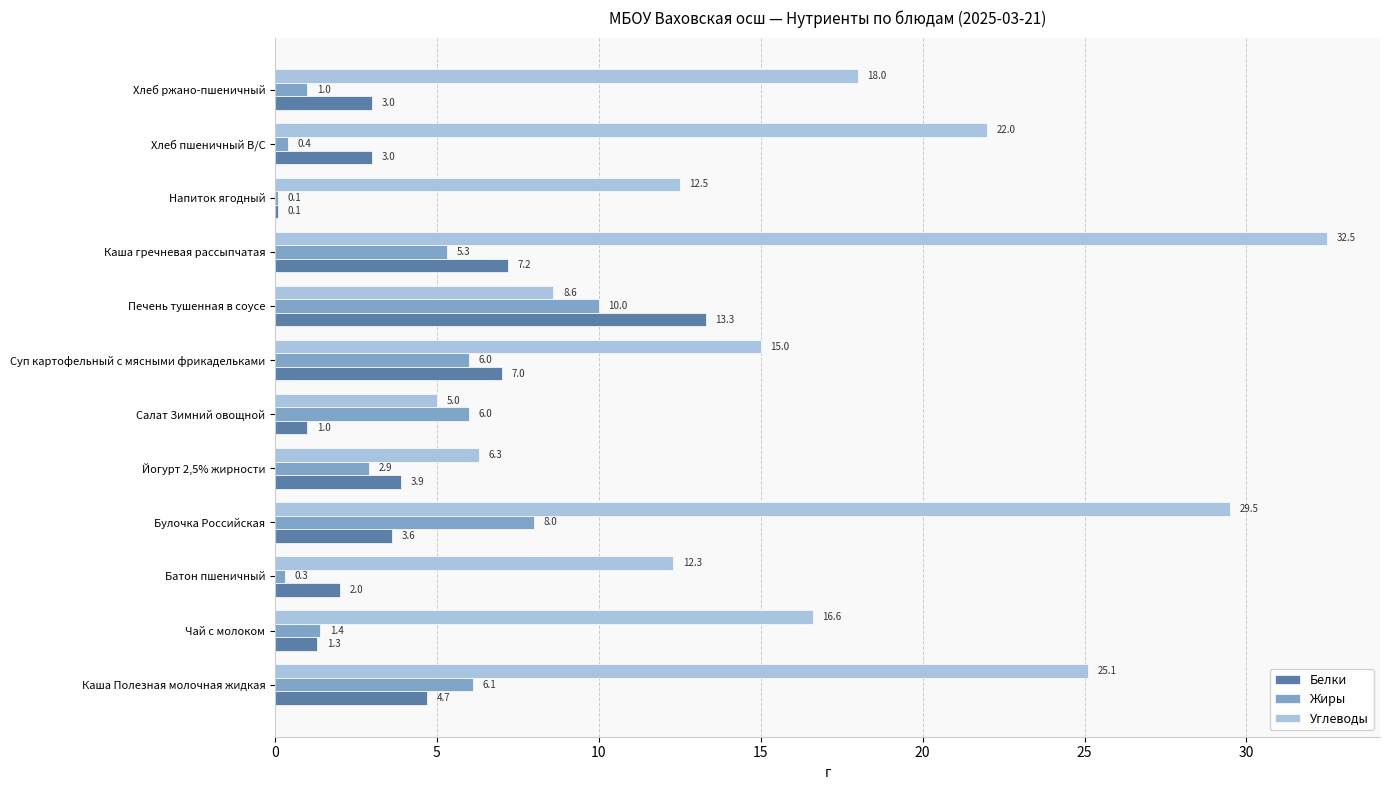

Which series changed the most between Йогурт 2,5% жирности and Хлеб ржано-пшеничный?

Углеводы